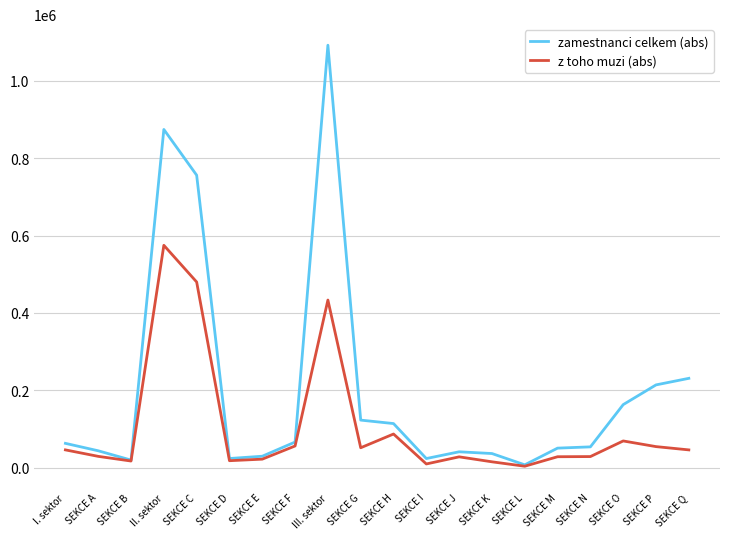

Is the value of zamestnanci celkem (abs) at III. sektor greater than the value of z toho muzi (abs) at SEKCE B?

Yes